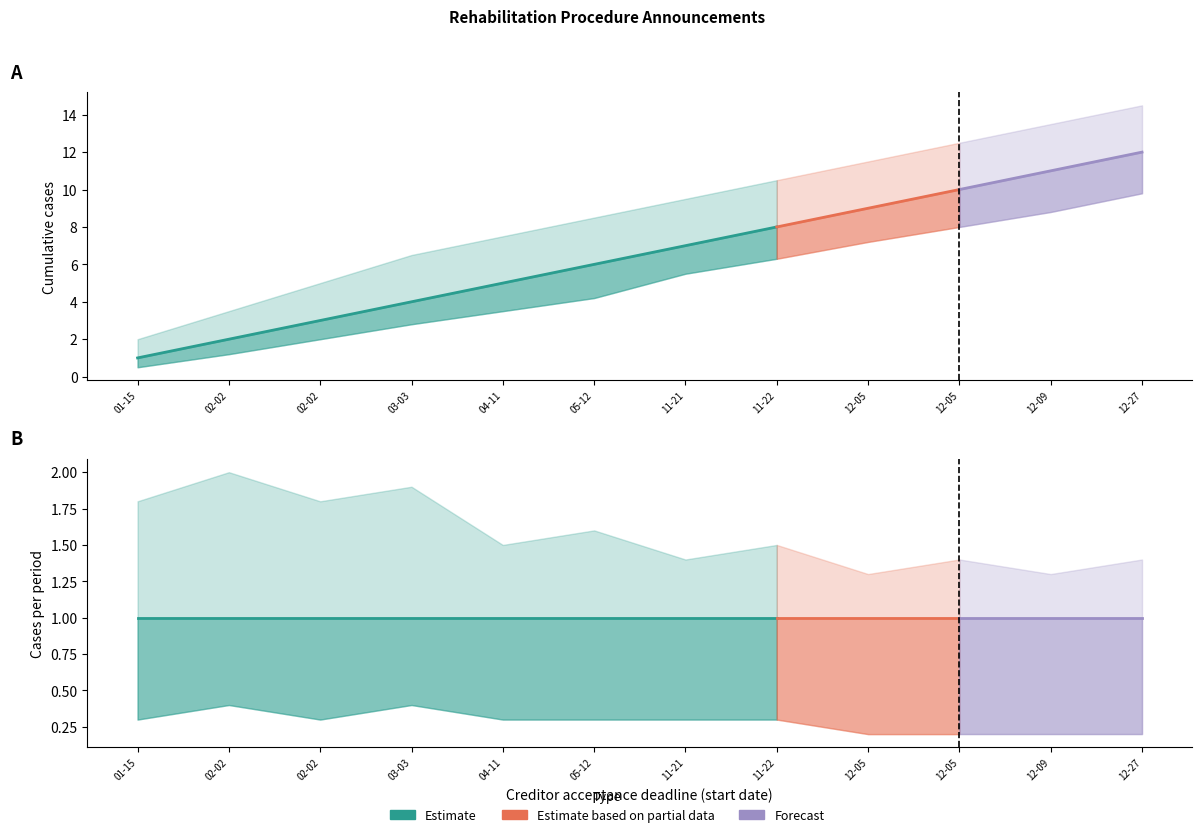

At how many categories does at least one series exceed 10?

5